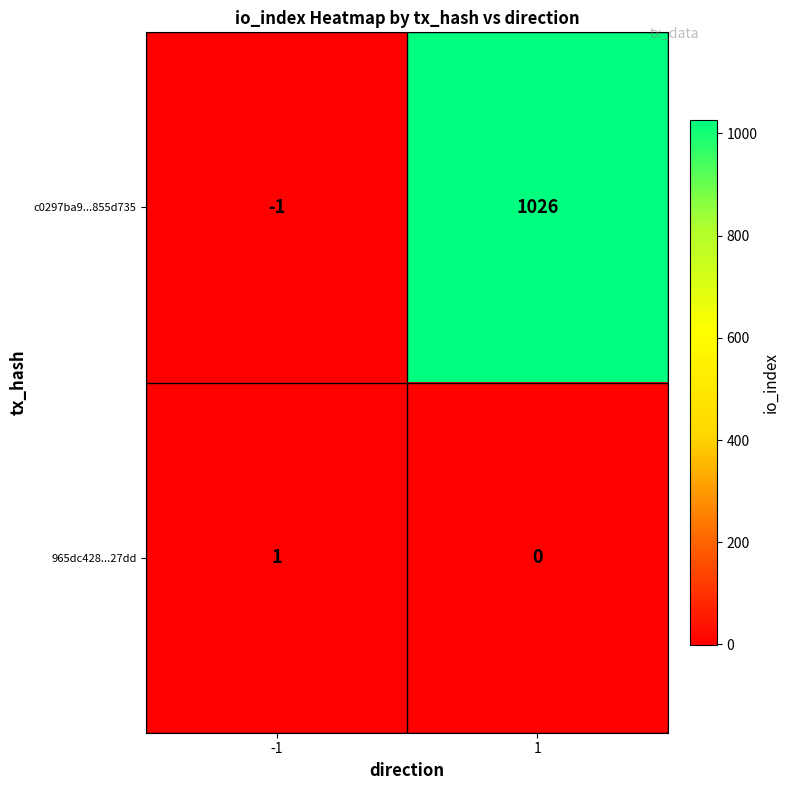

Reading left to right, extract all data points from this chart.

c0297ba9...855d735: -1	1026
965dc428...27dd: 1	0